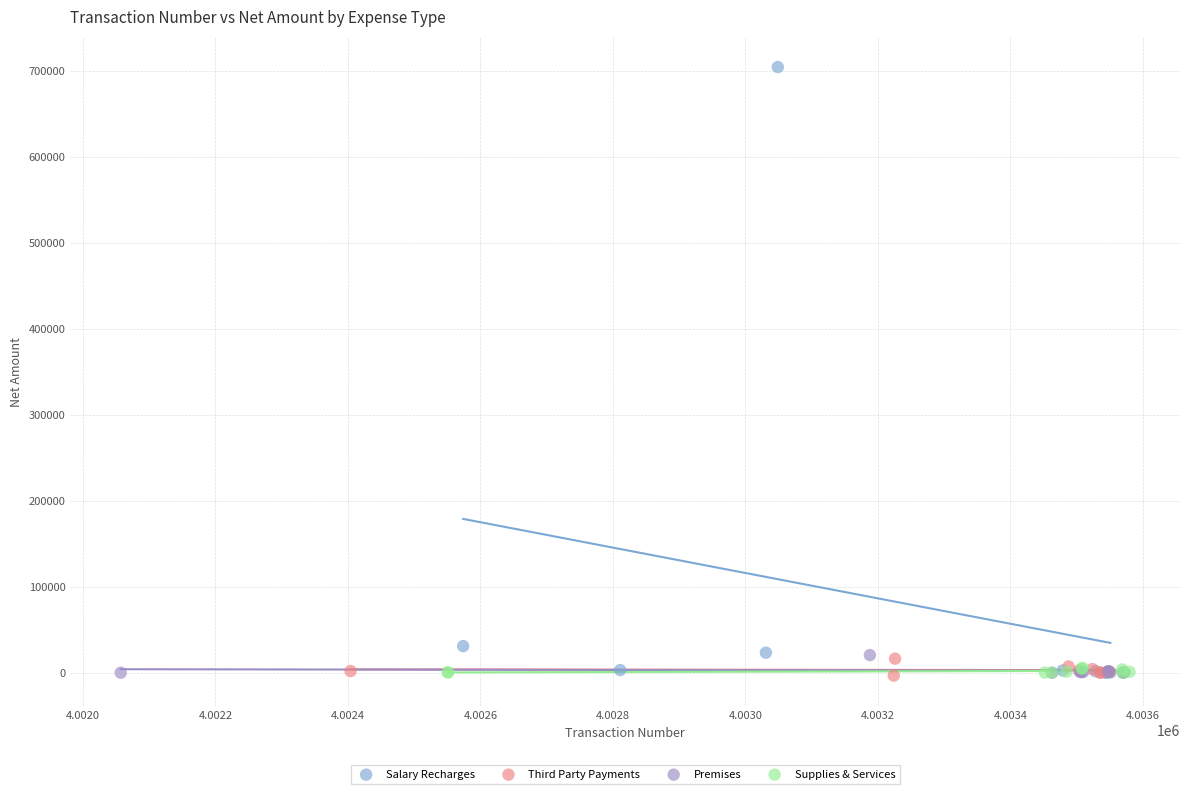

Which series reaches the maximum Y coordinate?

Salary Recharges